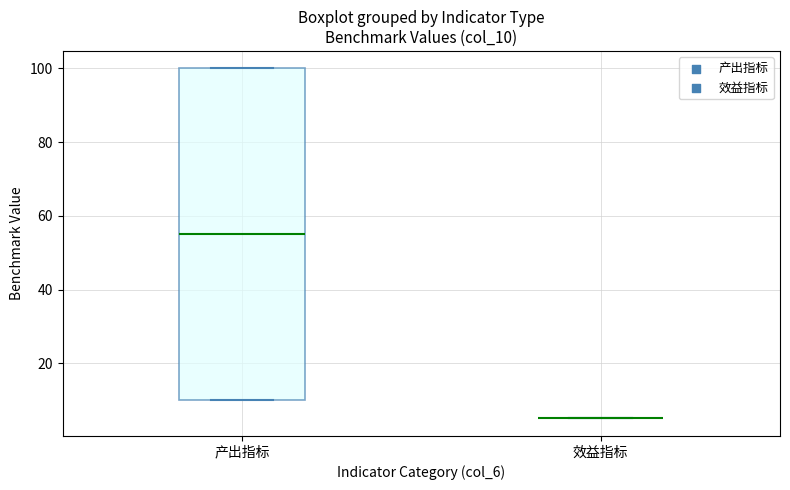

Reading left to right, read every box against the y-axis: the position of its median line, the range the box covers, and the ends of its whiskers. The values are not printed on the chart, so give them approximately, as read against the axis.

产出指标: median 56, box 10 to 100, whiskers 10 to 100
效益指标: box collapsed to a line at 6, whiskers 6 to 6